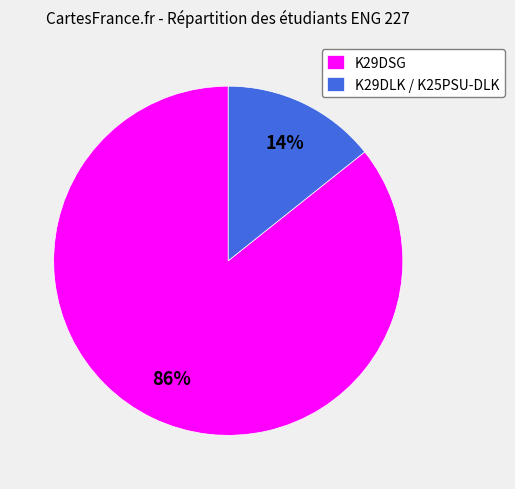

To the nearest percent, what is the combined percentage of K29DLK / K25PSU-DLK and K29DSG?

100%